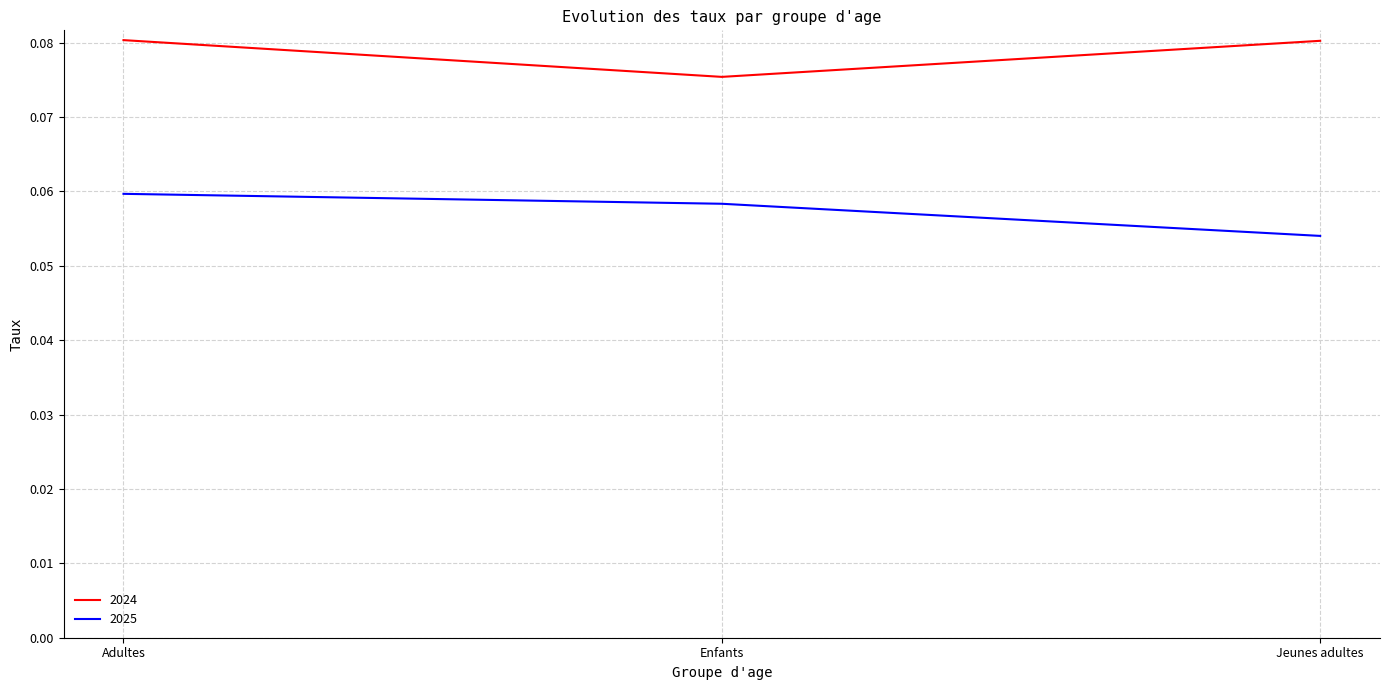

Rank the series by their maximum value, from highest to lowest.

2024, 2025